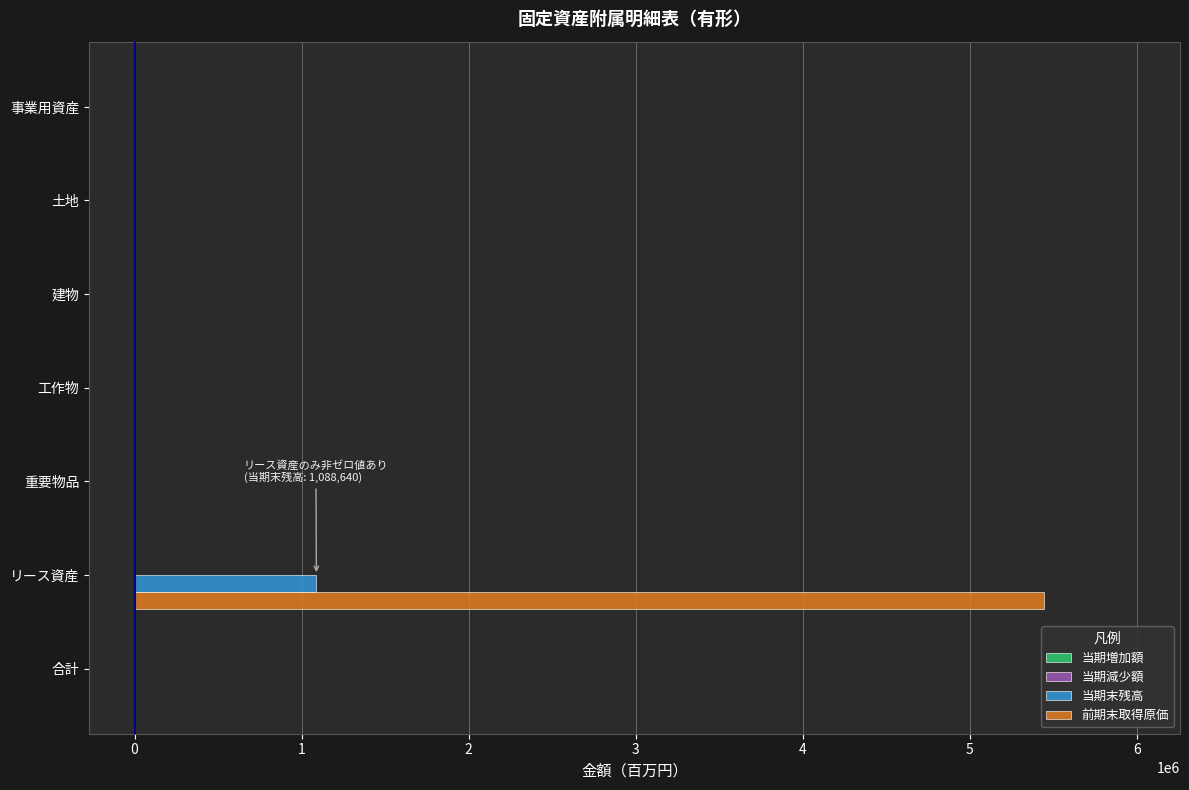

Is it true that 当期末残高 equals -338084 at 重要物品?

False